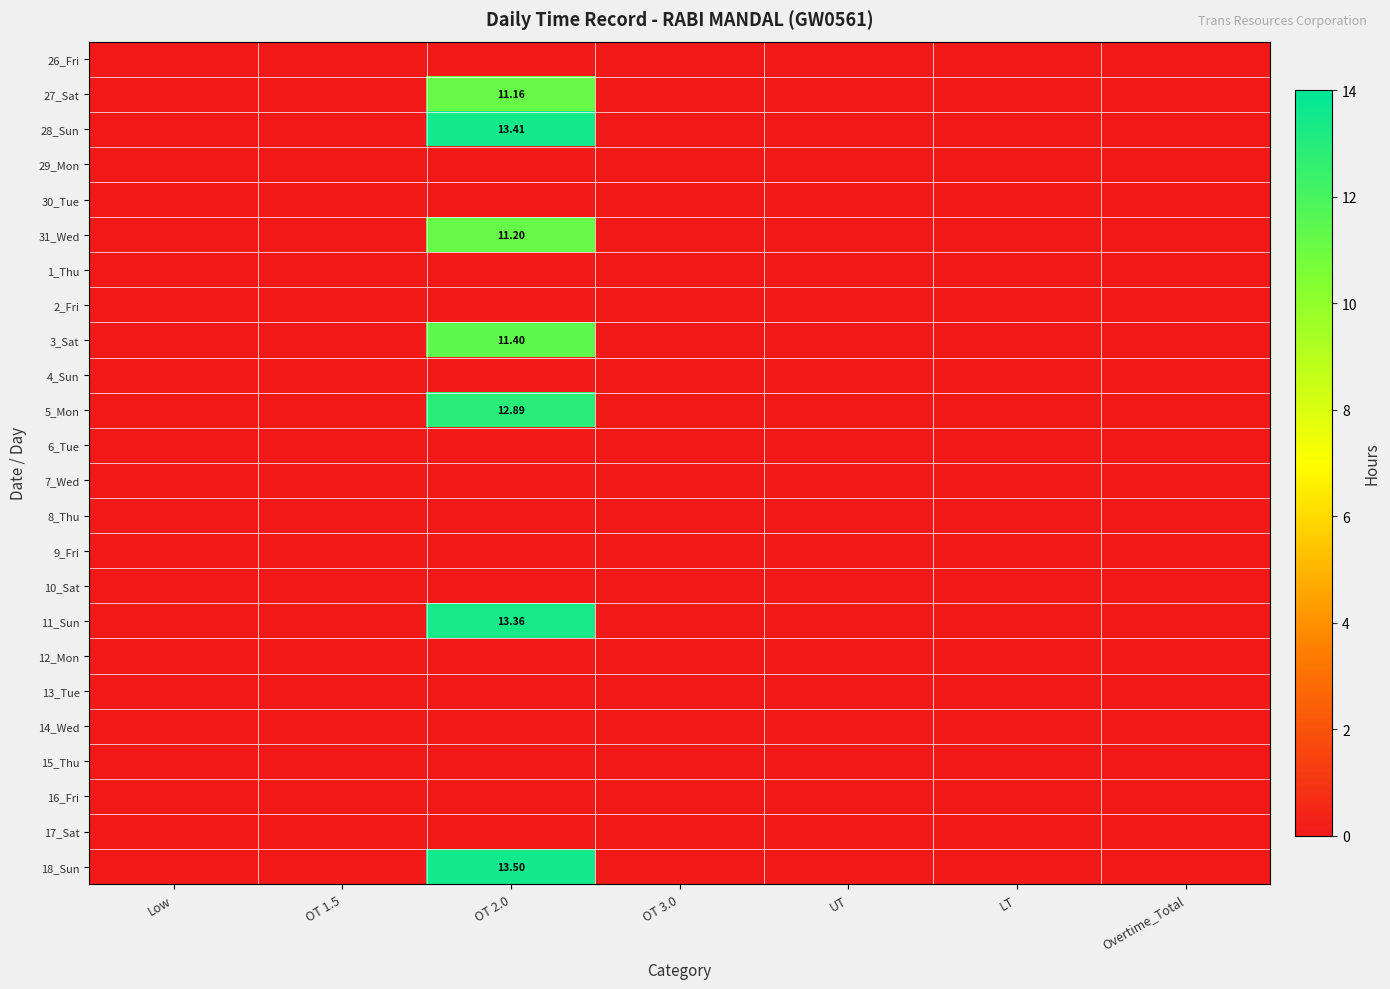

What is the difference between the maximum and minimum values in the 18_Sun series?

13.5